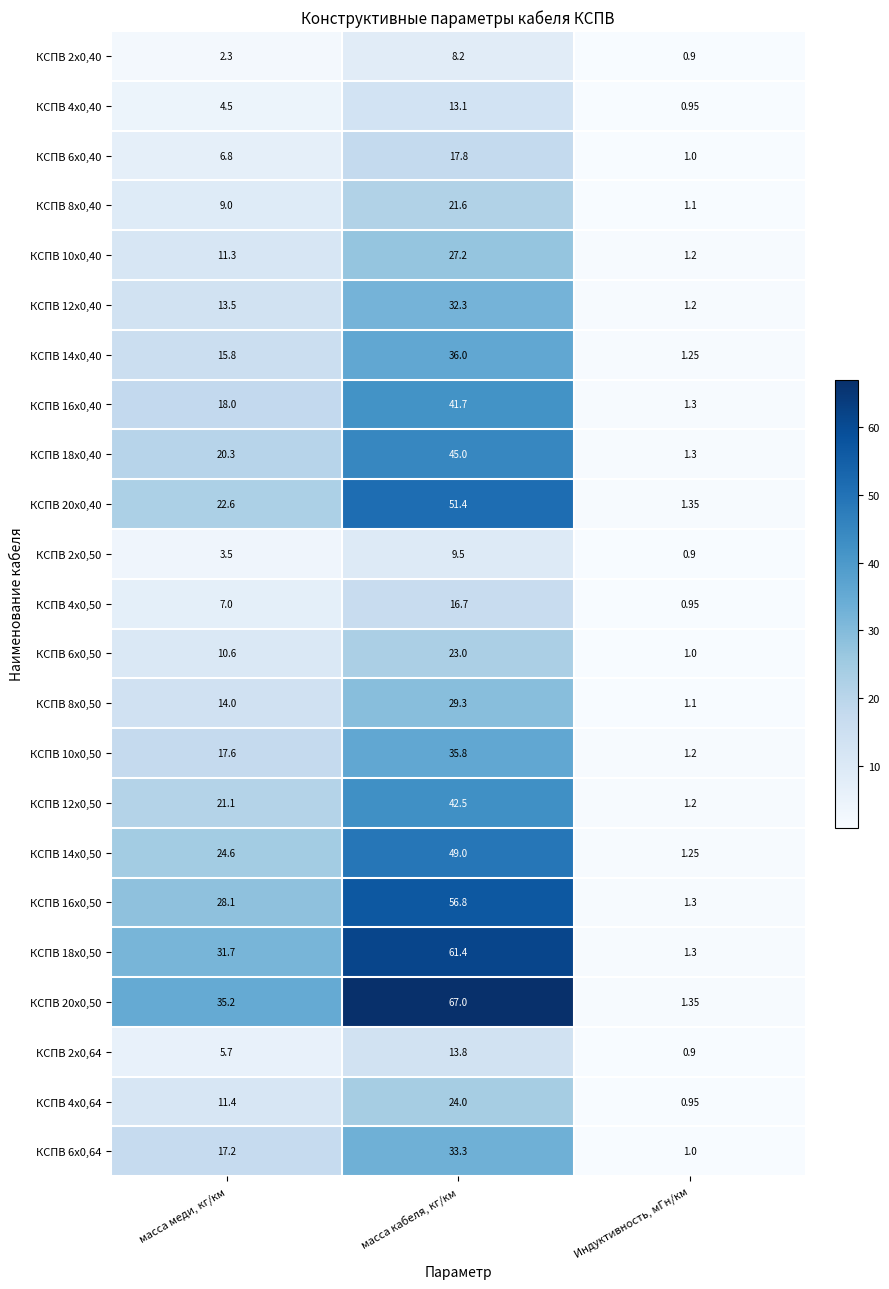

At which label is КСПВ 12х0,40 closest to 16?

масса меди, кг/км